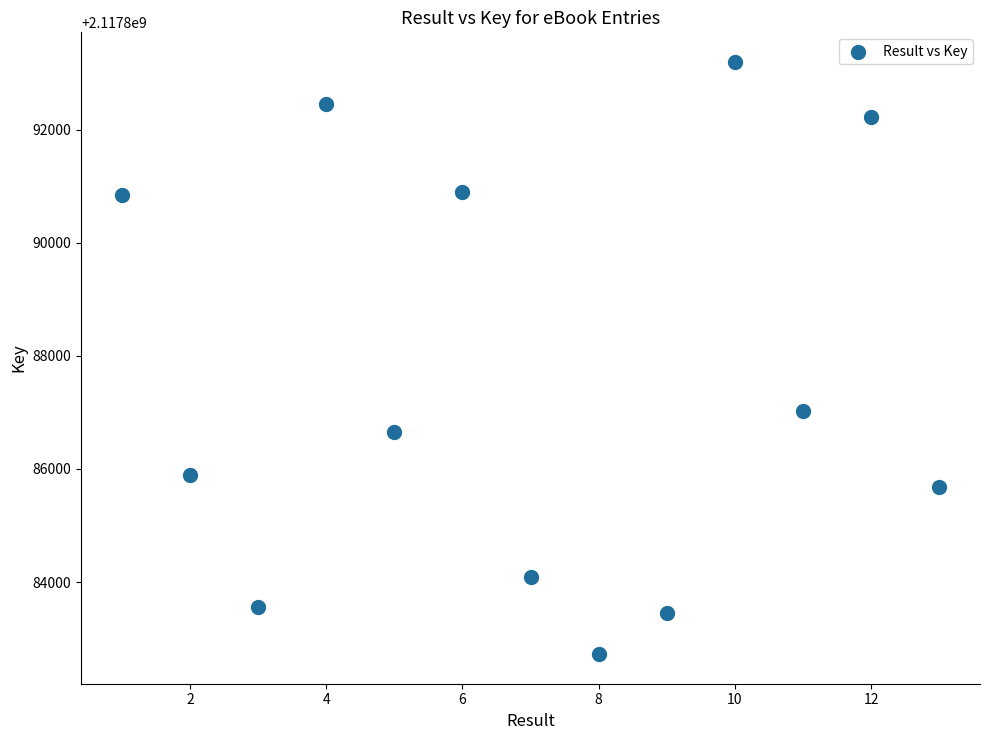

What is the range of X values (max minus min)?

12